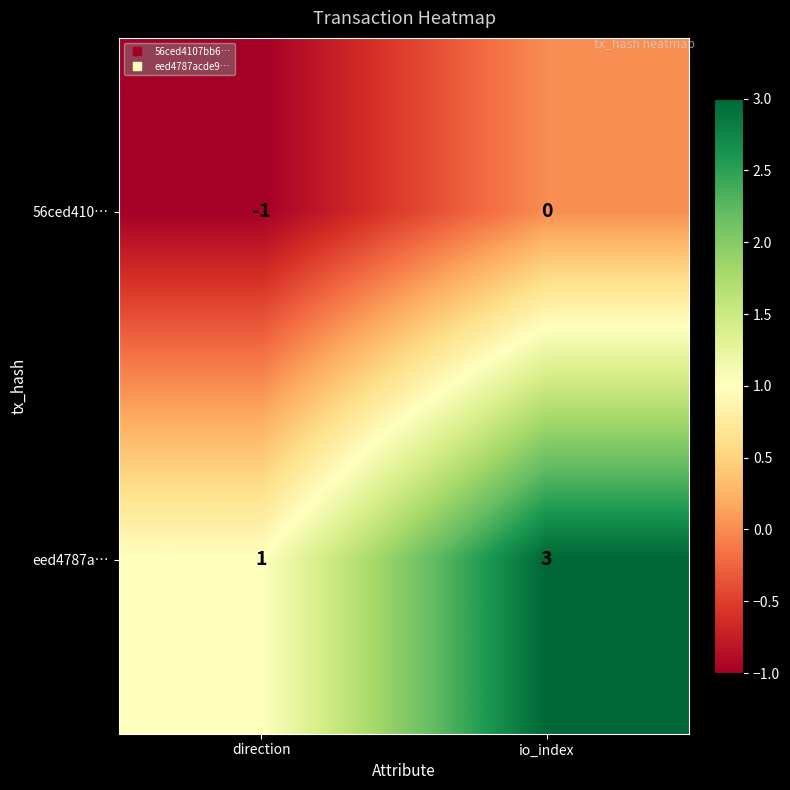

List the series in order of their overall mean, lowest first.

56ced410…, eed4787a…